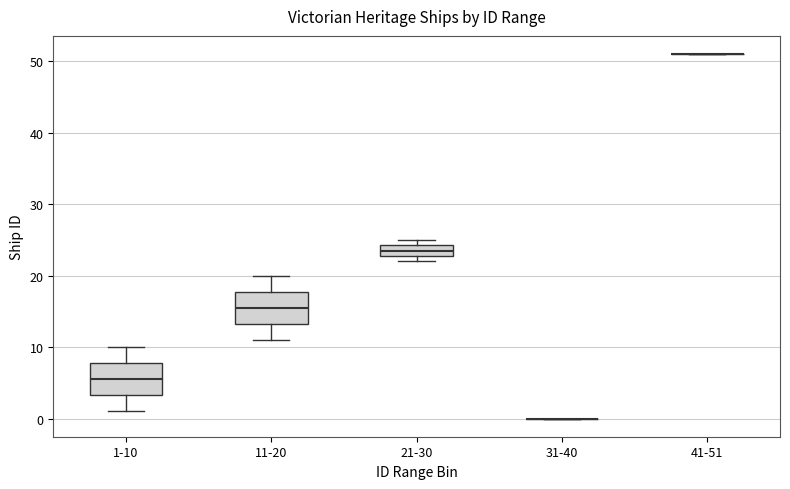

Where does the upper whisker of the box for 11-20 end on the y-axis? The values are not printed on the chart, so give them approximately, as read against the axis.

20